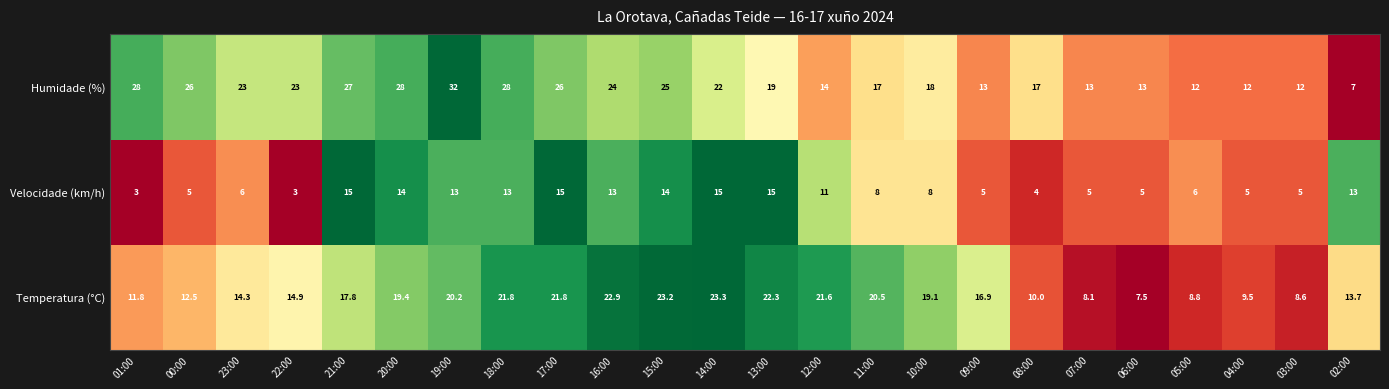

What is the sum of the Humidade (%) values at 21:00 and 16:00?

51.0